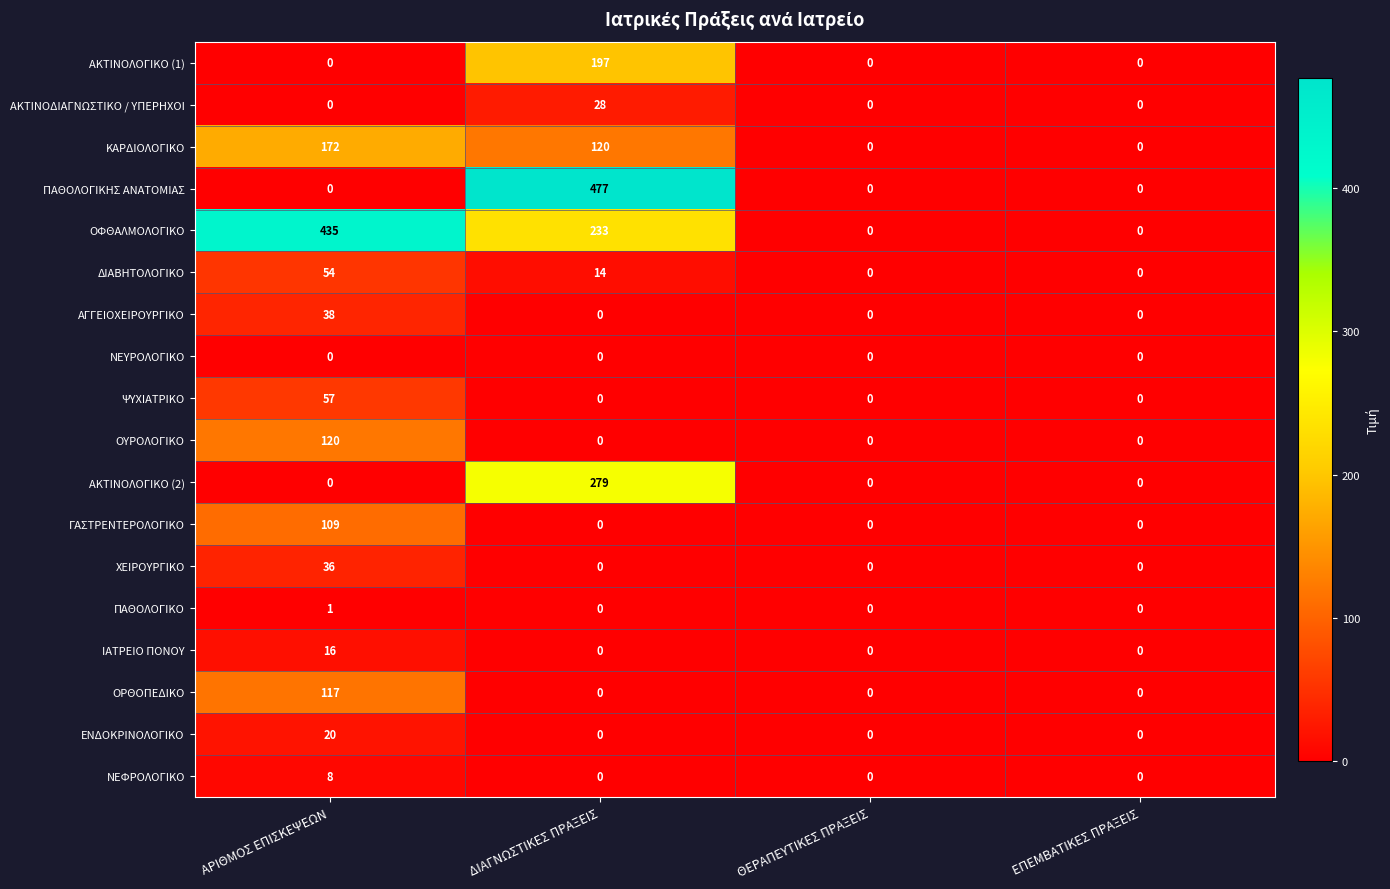

The ΑΚΤΙΝΟΔΙΑΓΝΩΣΤΙΚΟ / ΥΠΕΡΗΧΟΙ series shows 0 at ΑΡΙΘΜΟΣ ΕΠΙΣΚΕΨΕΩΝ. True or false?

True